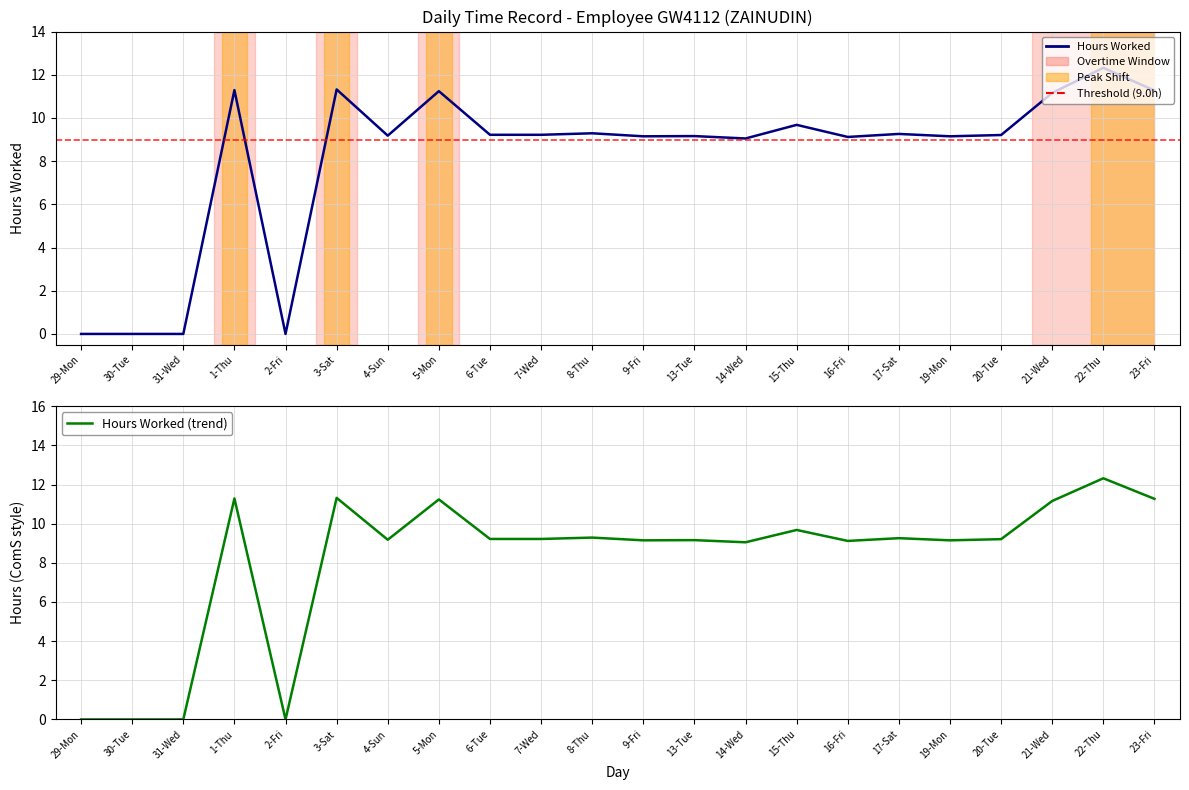

Rank the categories by value from lowest to highest.

29-Mon, 30-Tue, 31-Wed, 2-Fri, 14-Wed, 16-Fri, 9-Fri, 19-Mon, 13-Tue, 4-Sun, 20-Tue, 6-Tue, 7-Wed, 17-Sat, 8-Thu, 15-Thu, 21-Wed, 5-Mon, 23-Fri, 1-Thu, 3-Sat, 22-Thu